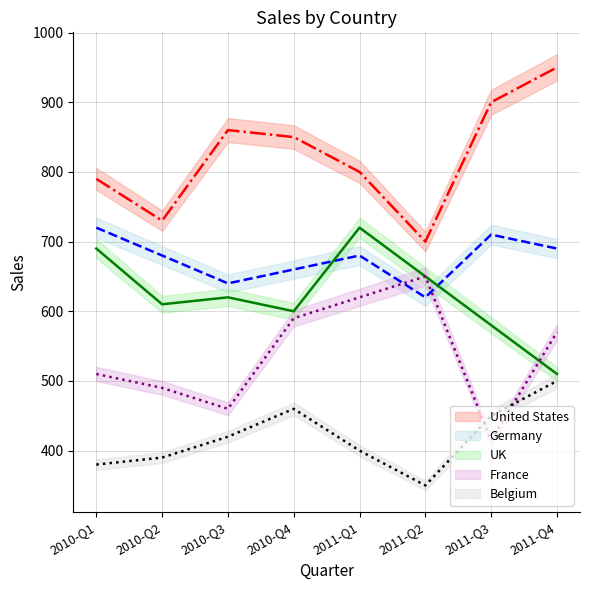

At 2011-Q3, list the series in order from smallest to largest.

France, Belgium, UK, Germany, United States